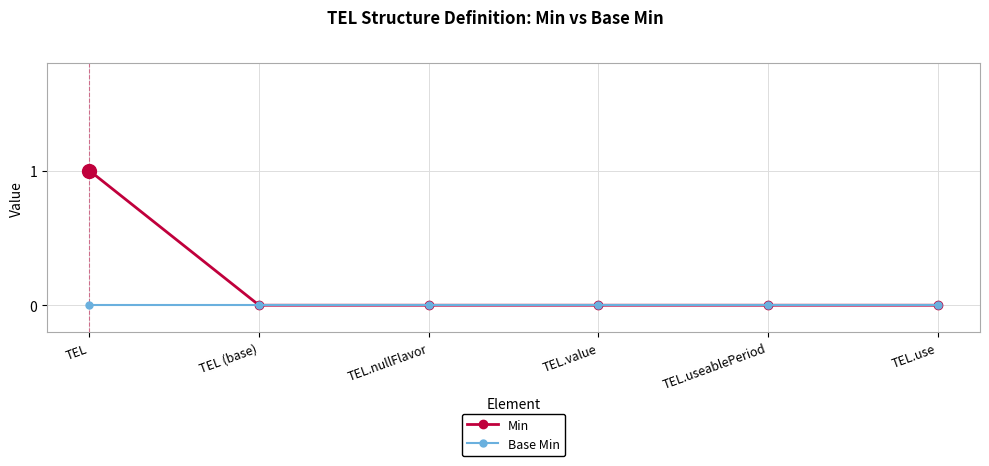

At which category is the sum across all series the highest?

TEL